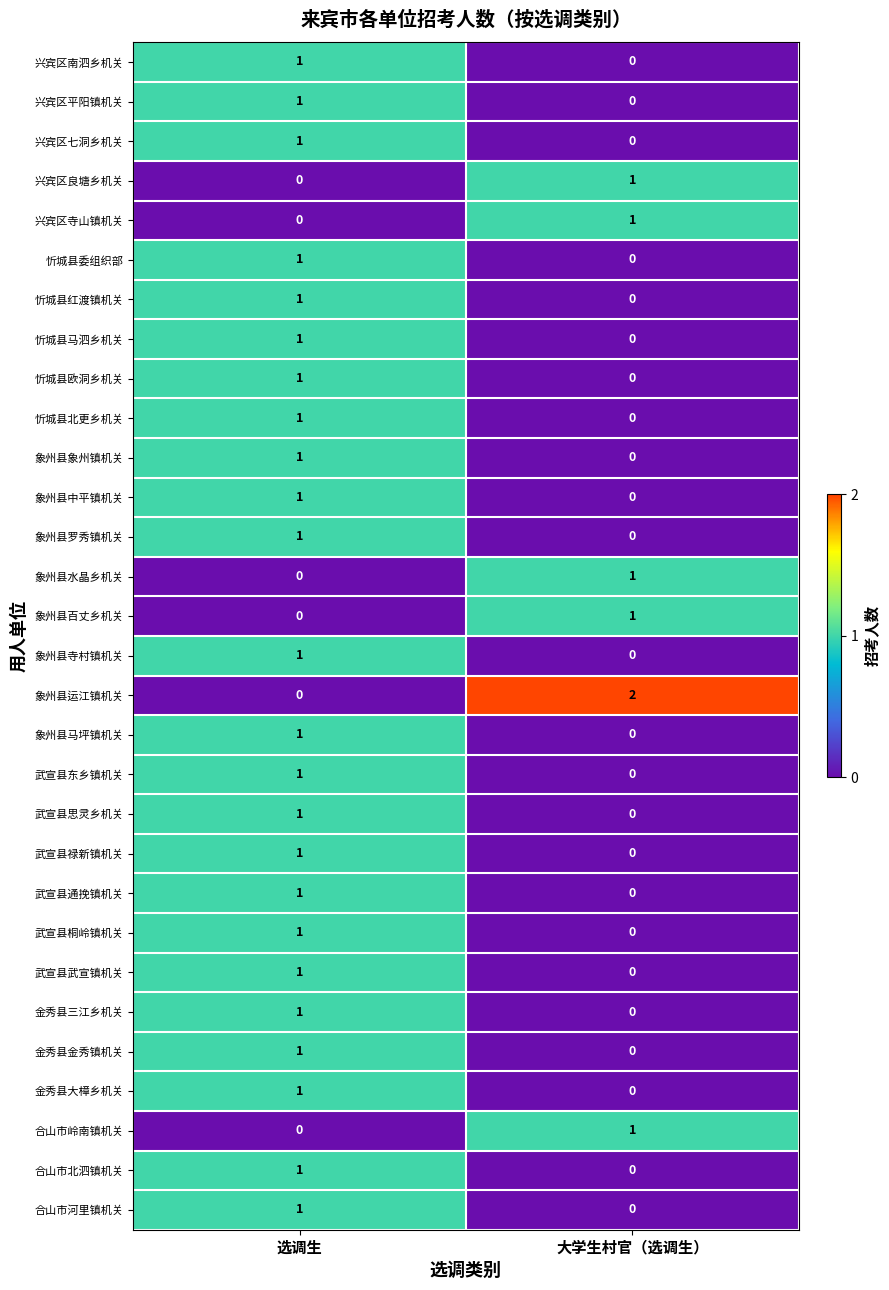

Rank the categories by 忻城县欧洞乡机关 value from lowest to highest.

大学生村官（选调生）, 选调生